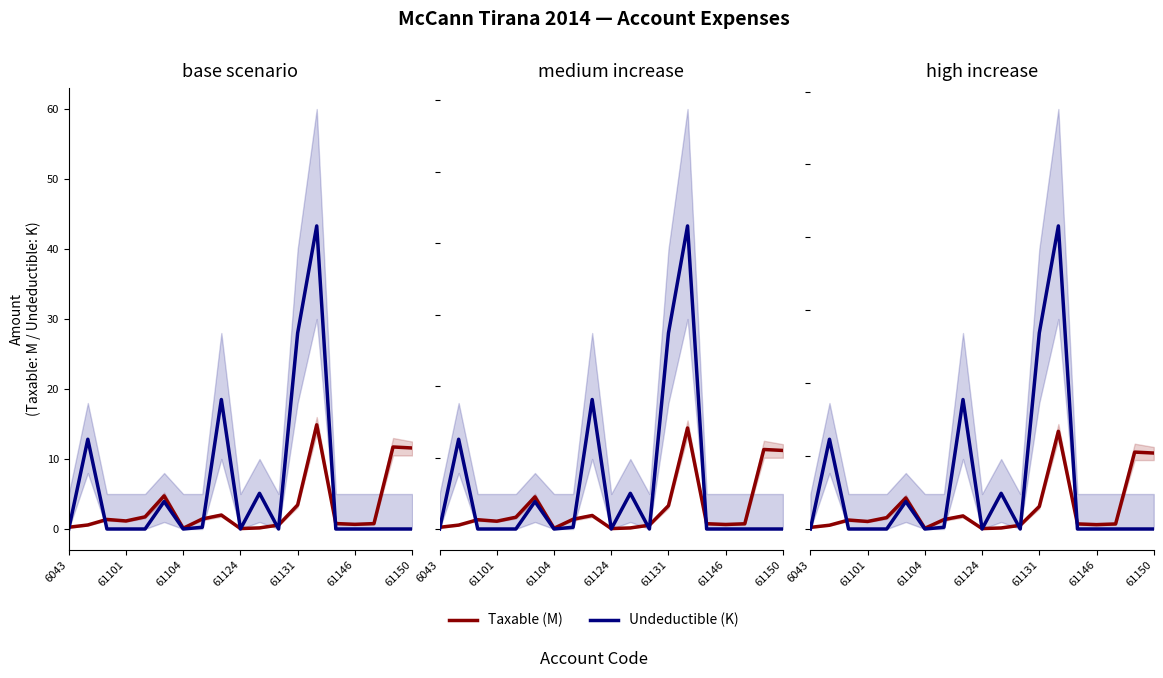

Which has a higher value, 16 or 8?

8